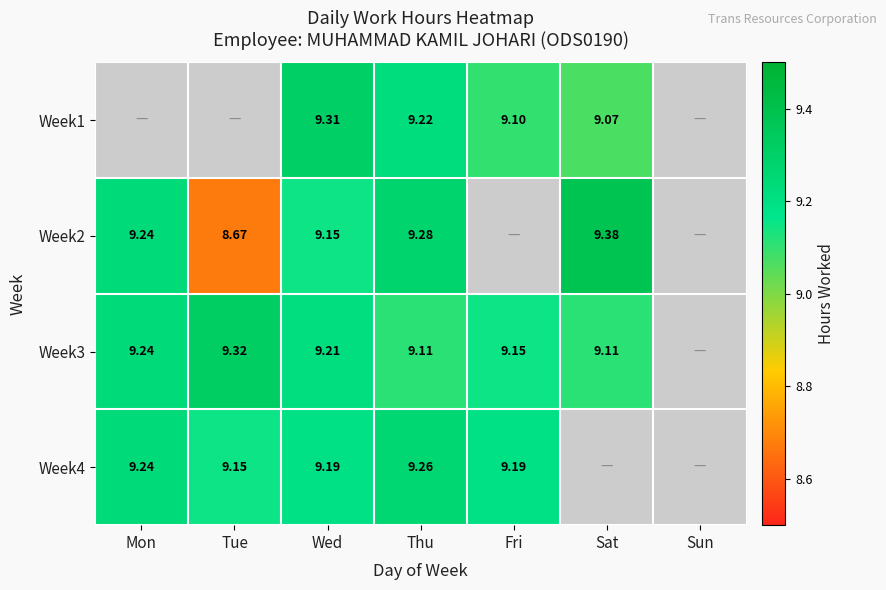

How many data points in Week3 are above 9?

6